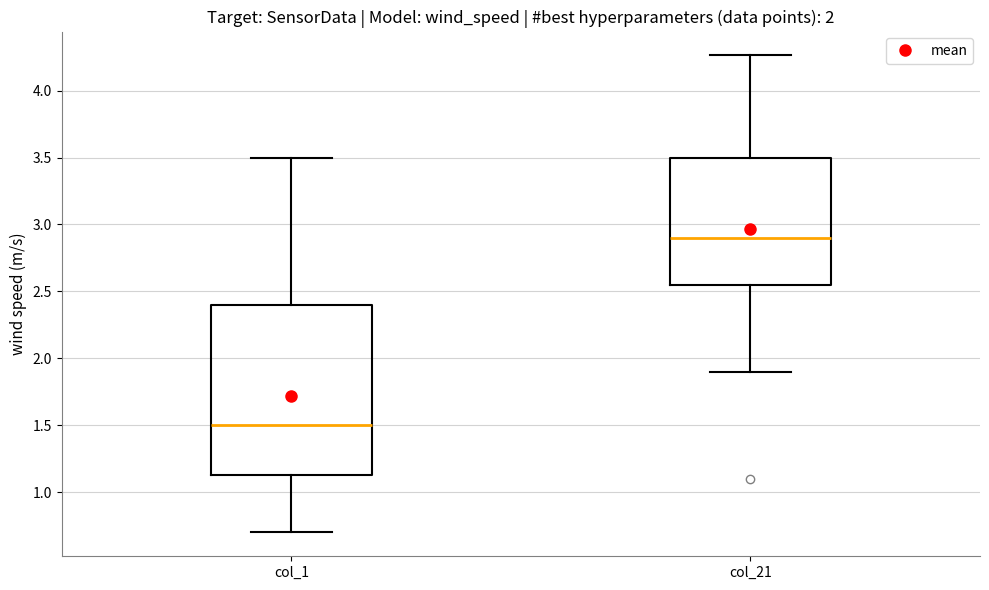

Reading left to right, read every box against the y-axis: the position of its median line, the range the box covers, and the ends of its whiskers. The values are not printed on the chart, so give them approximately, as read against the axis.

col_1: median 1.50, box 1.15 to 2.40, whiskers 0.70 to 3.50
col_21: median 2.90, box 2.55 to 3.50, whiskers 1.90 to 4.25